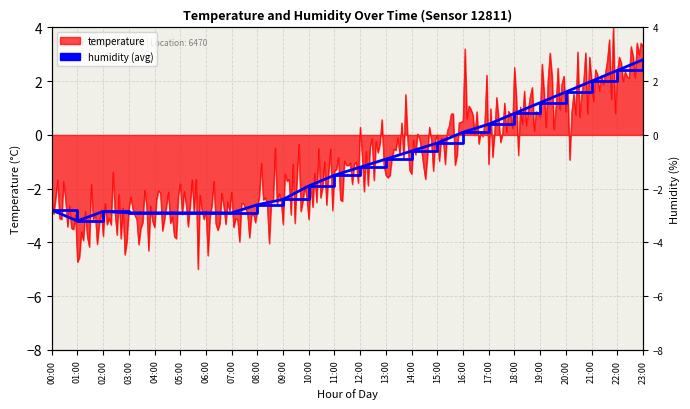

True or false: the data has more than 2 interior local peaks.

False